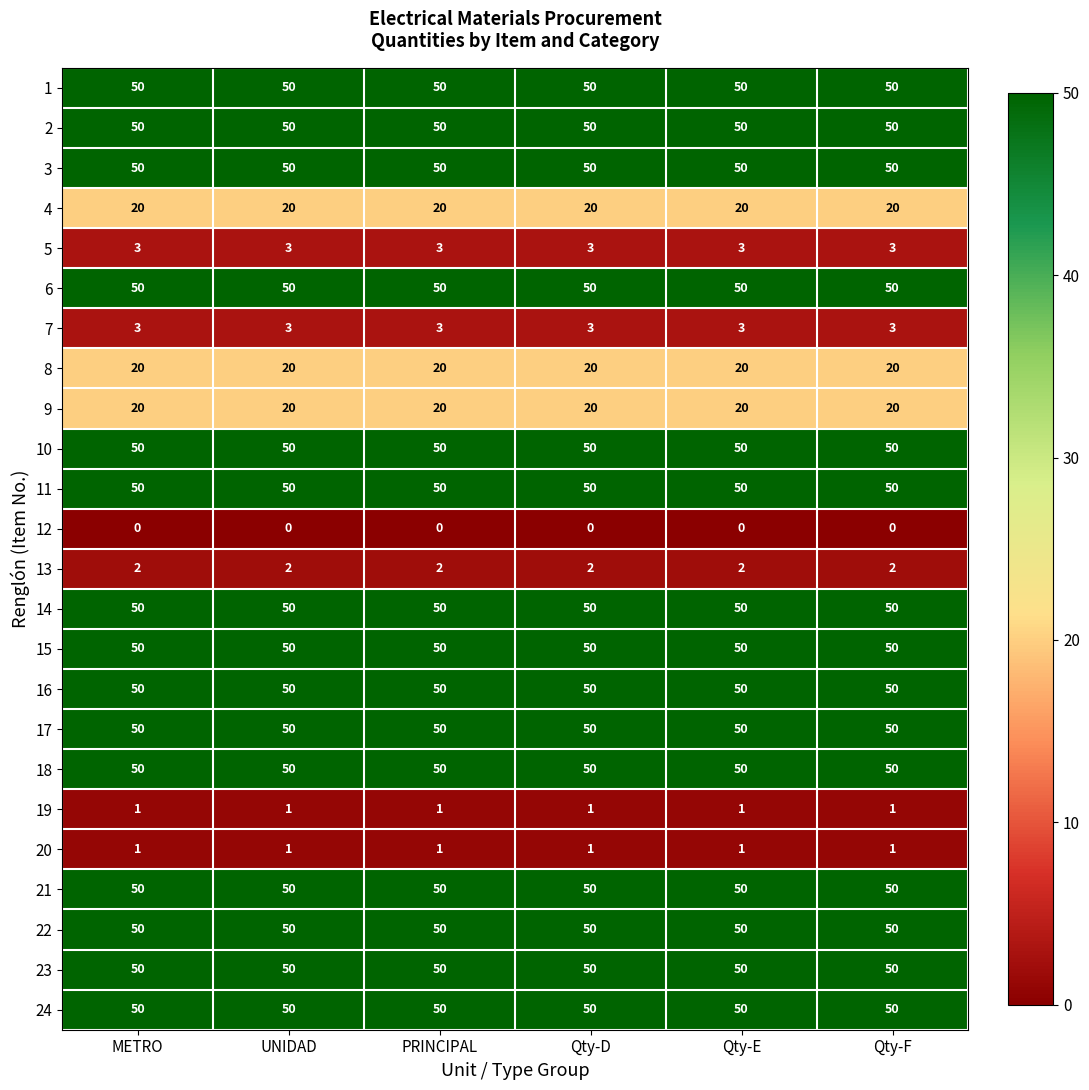

What is the sum of the 9 values at METRO and Qty-F?

40